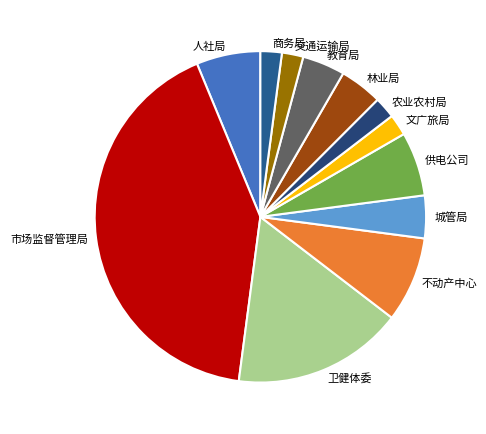

Combined, do 交通运输局 and 不动产中心 account for over 50%?

No